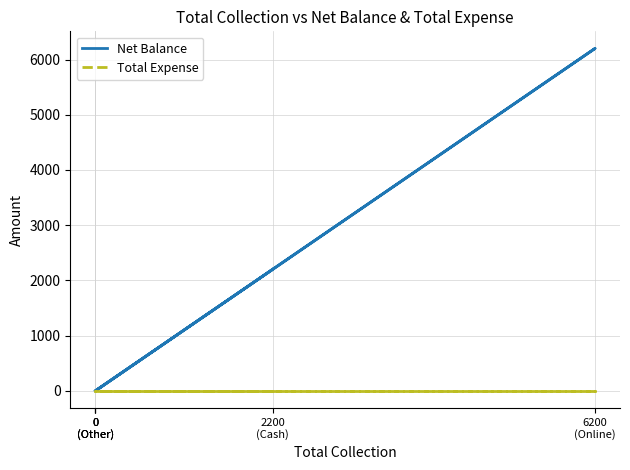

How many distinct data groups are displayed?

2